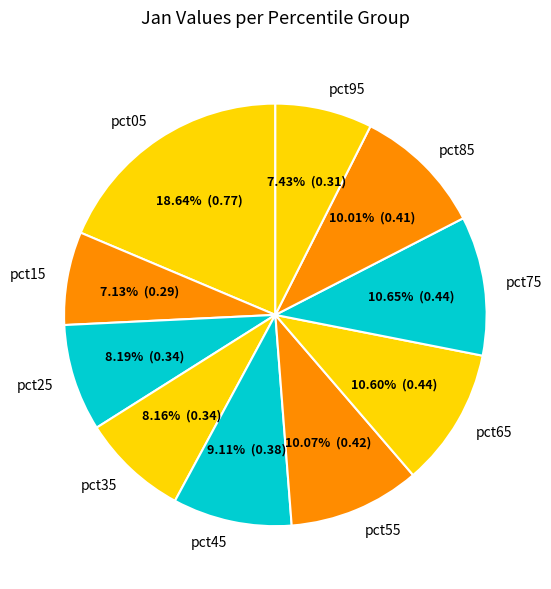

To the nearest percent, what is the difference between the largest and smallest slice percentages?

12%